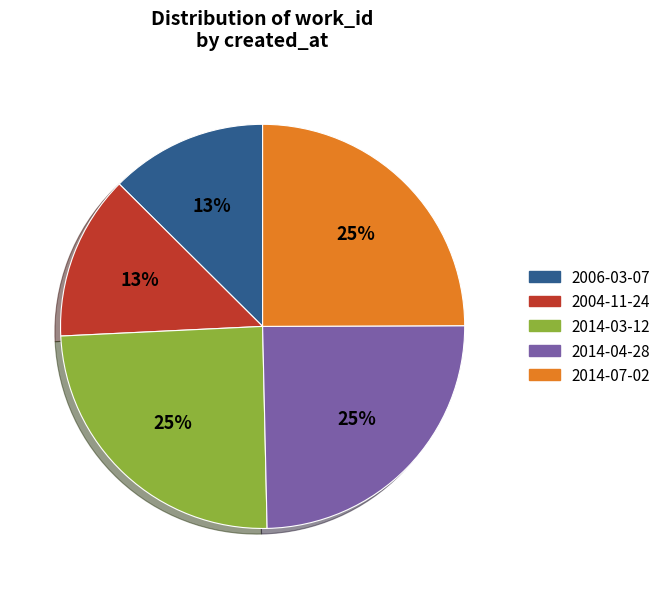

To the nearest percent, what is the combined percentage of 2014-03-12 and 2014-07-02?

50%